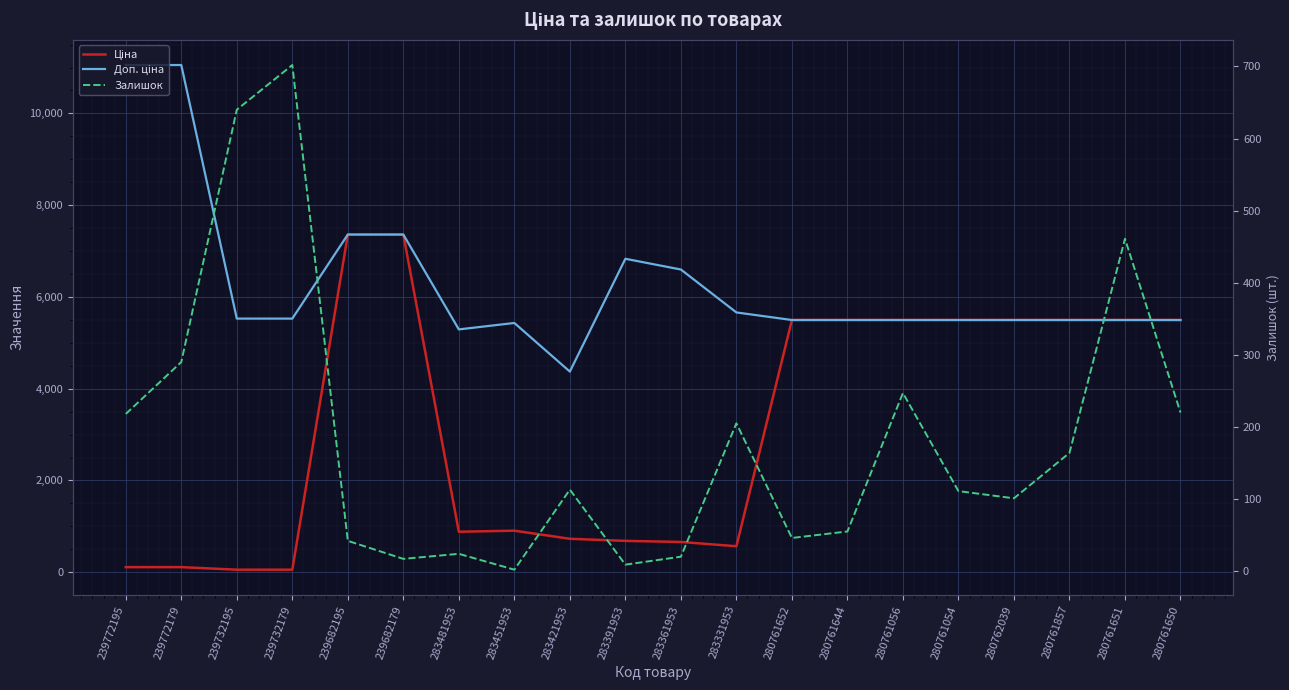

What is the label of the 1st point from the right?

280761650